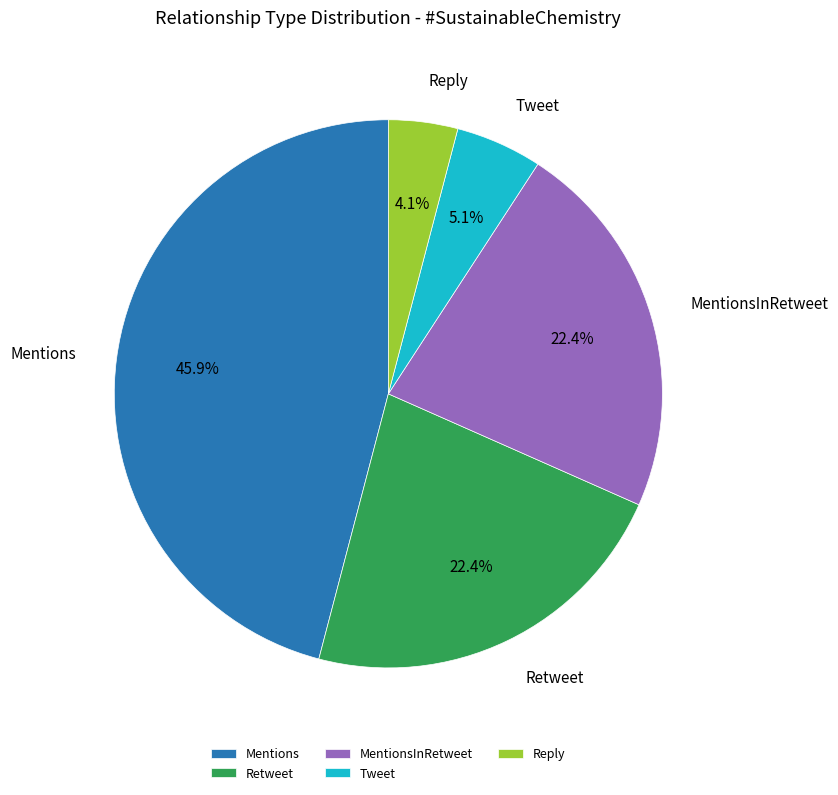

To the nearest percent, what portion does Mentions represent?

46%